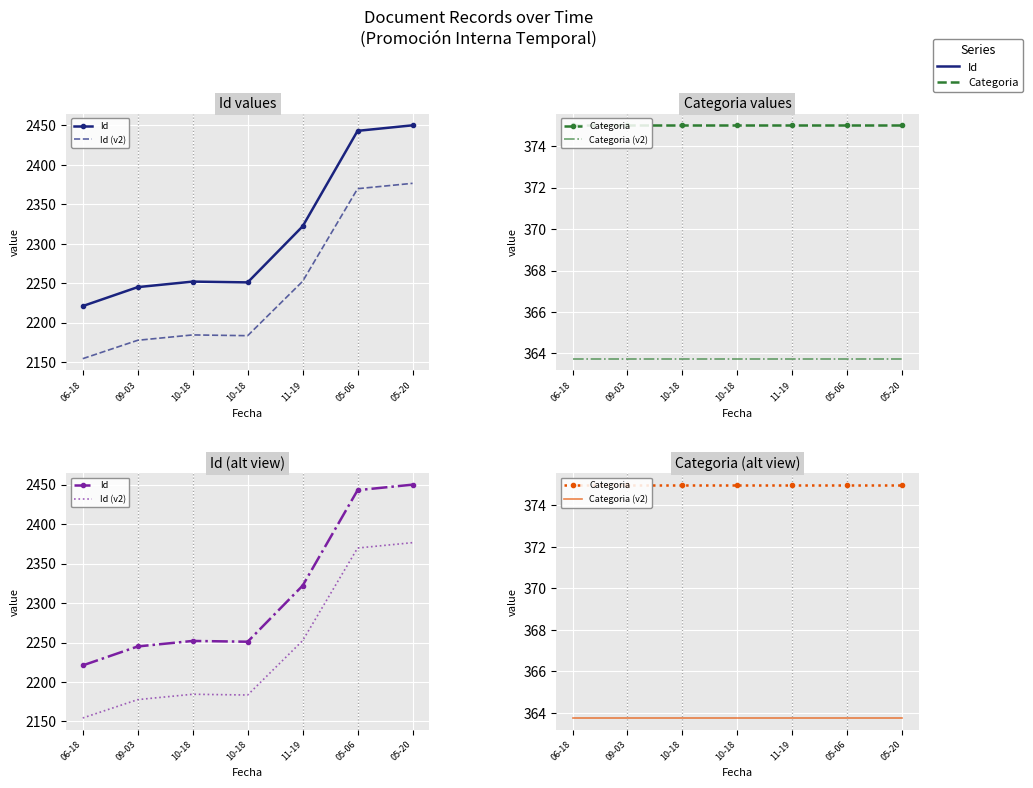

What are all the series names shown in the legend?

Id, Id (v2), Categoria, Categoria (v2)